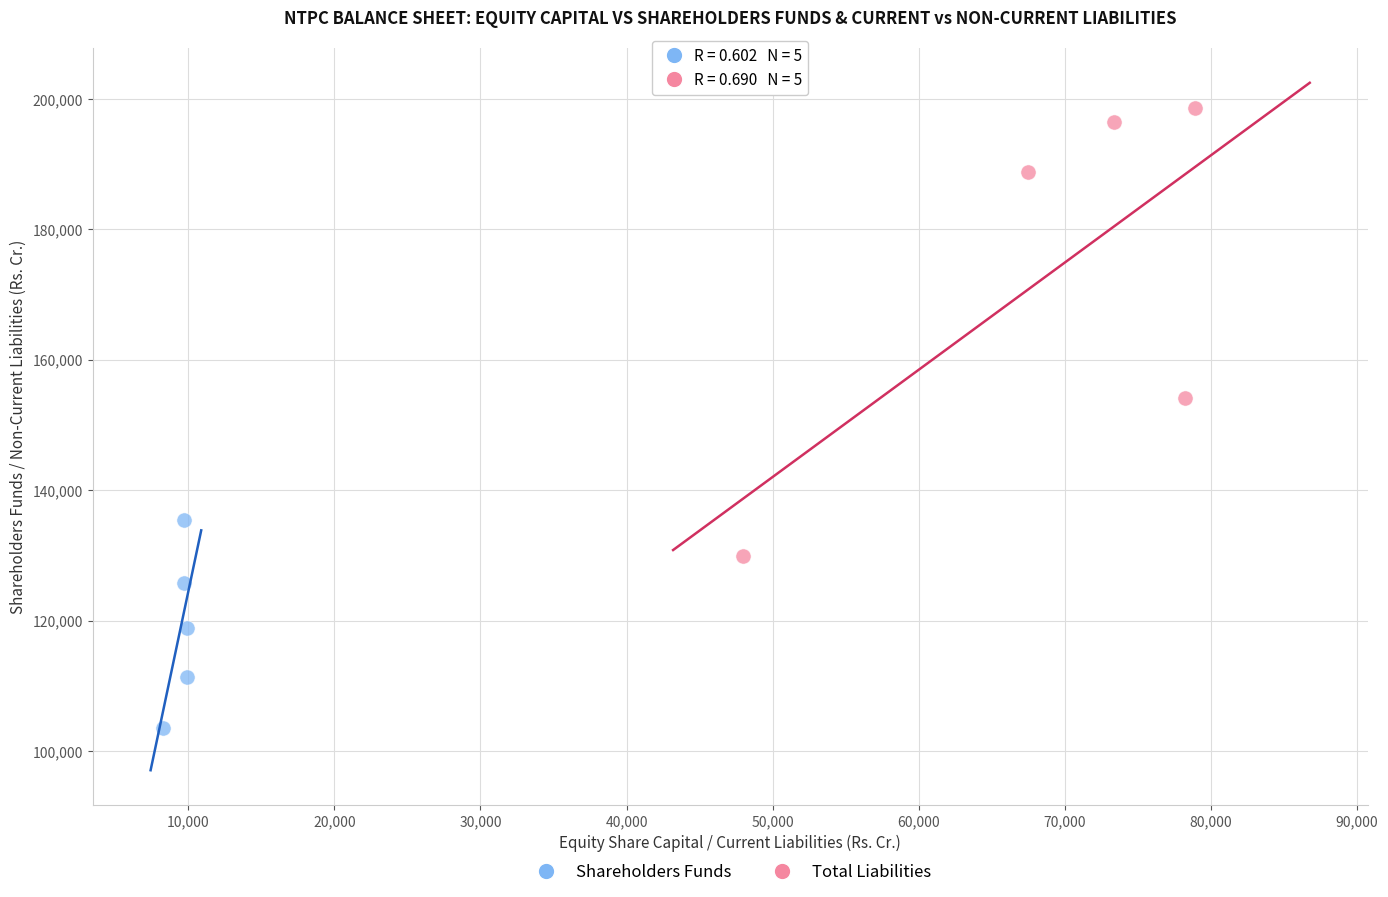

What are all the series names shown in the legend?

Shareholders Funds, Total Liabilities